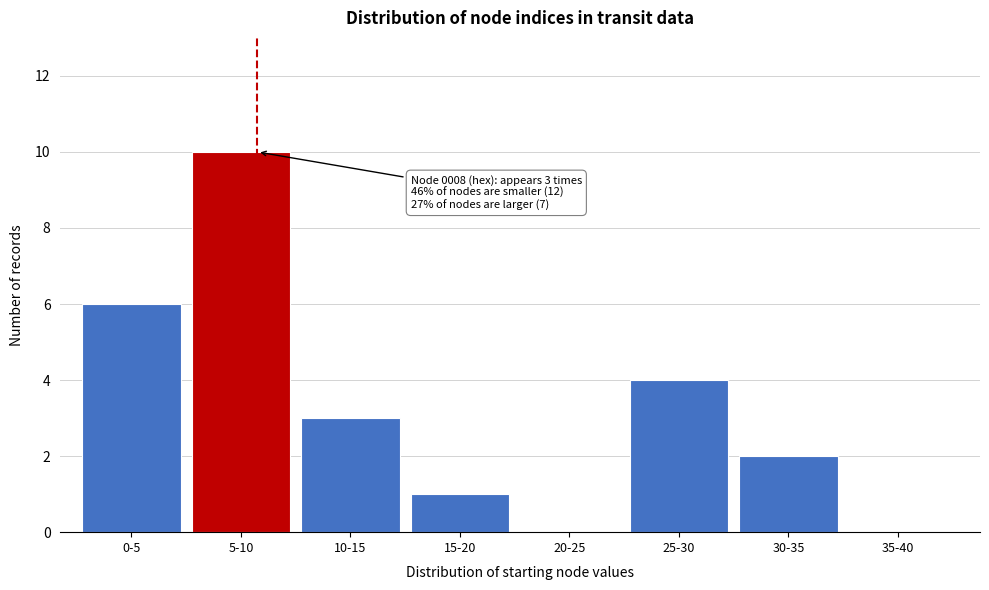

Reading left to right, what are all the values shown in this chart?

0-5=6	5-10=10	10-15=3	15-20=1	20-25=0	25-30=4	30-35=2	35-40=0